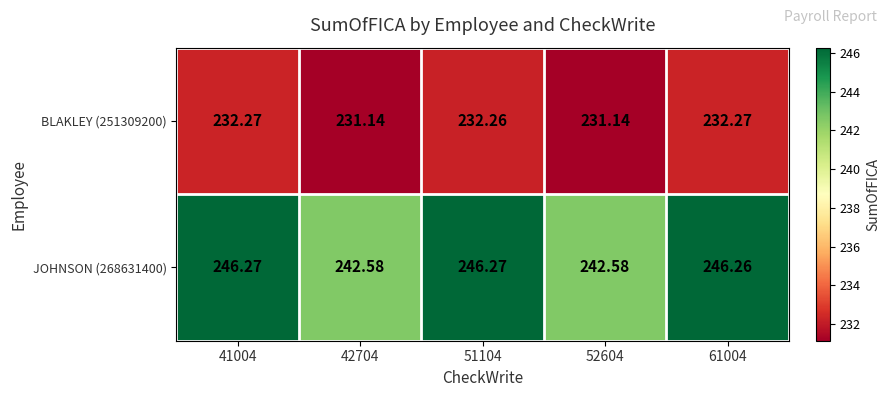

Is the value of JOHNSON (268631400) at 51104 greater than the value of BLAKLEY (251309200) at 51104?

Yes